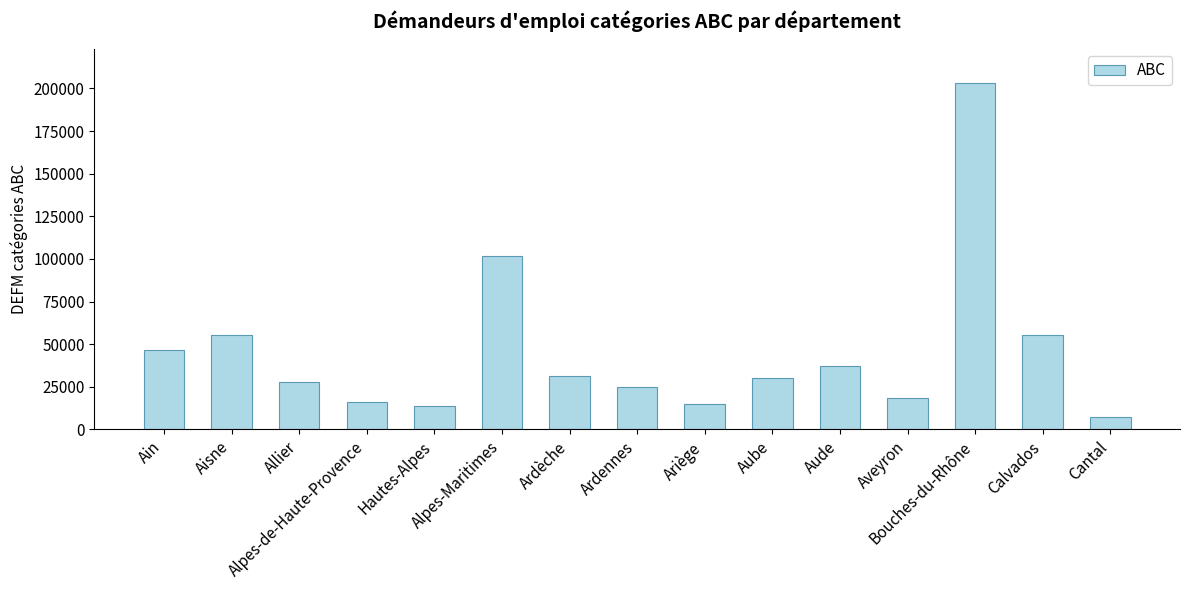

What is the minimum value shown in the chart?

7280